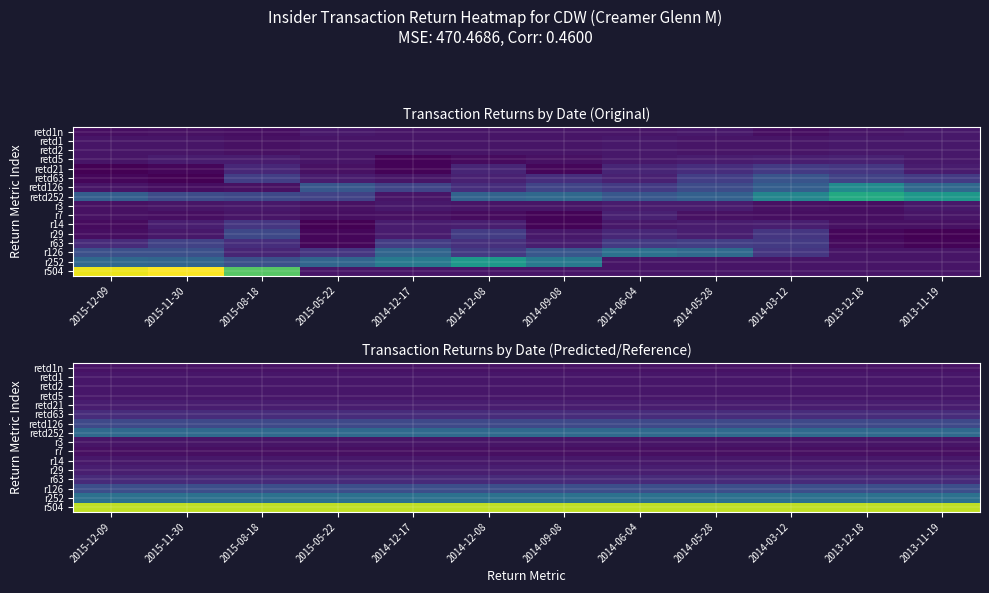

Which series has the largest total across all categories?

r504